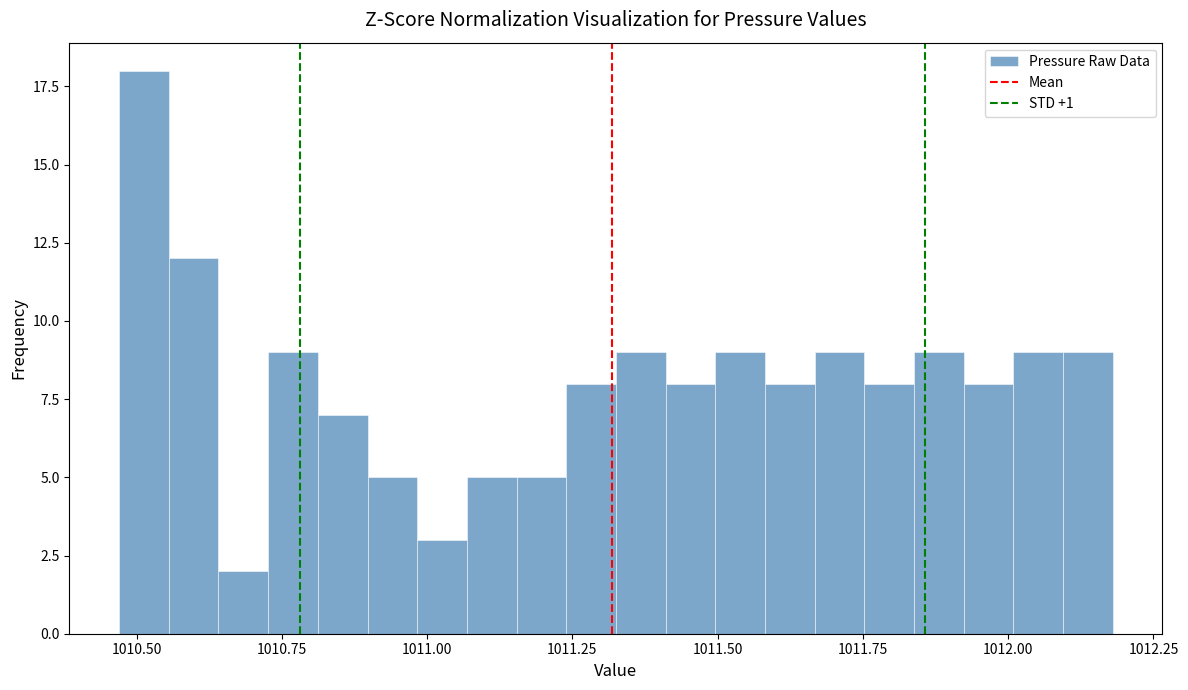

Around what value on the x-axis is the tallest bar? Give the approximate position of its centre, as read against the axis.

1010.50